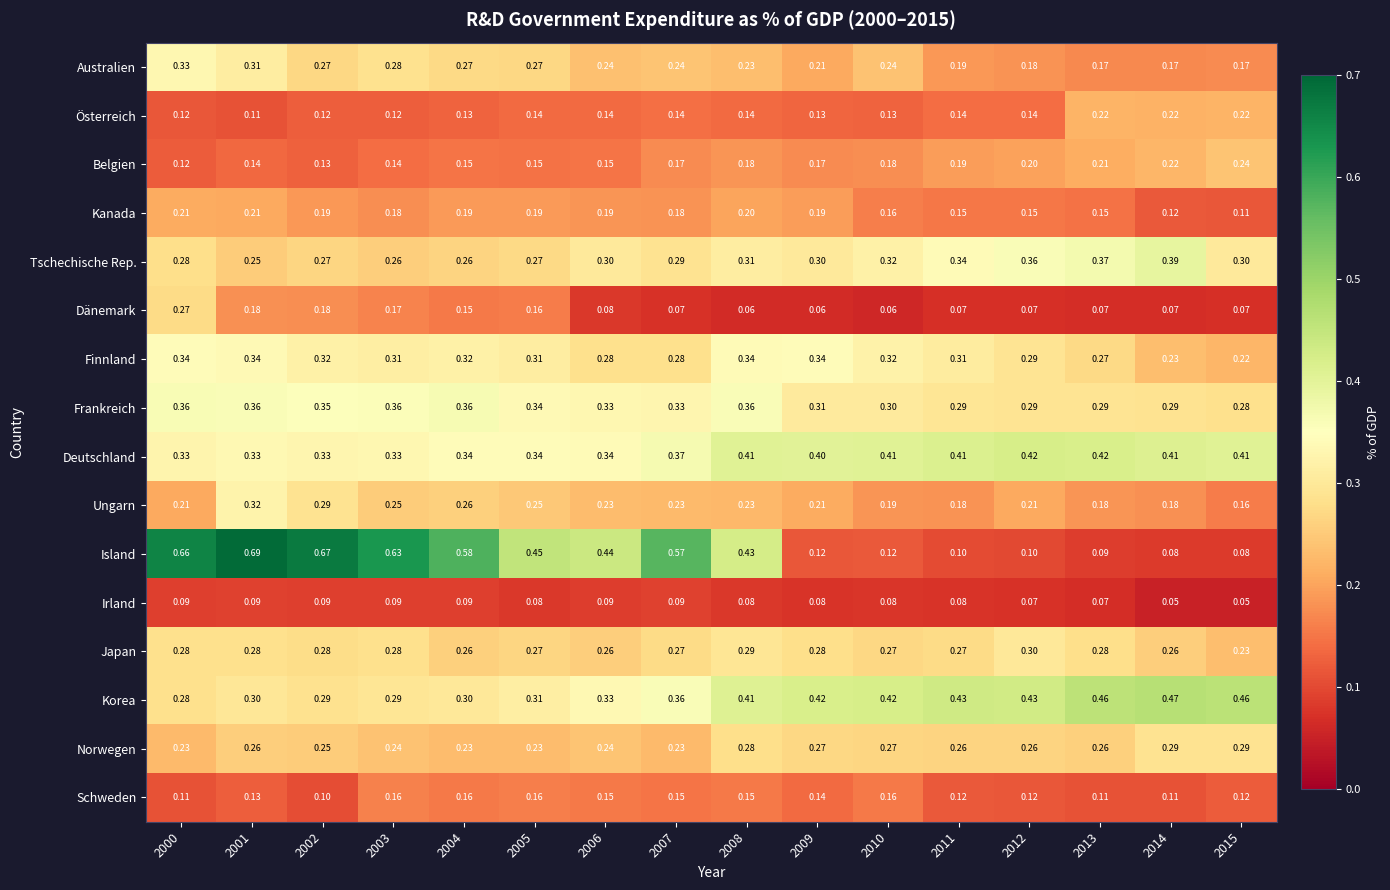

What is the spread (max minus min) of values at 2005?

0.4